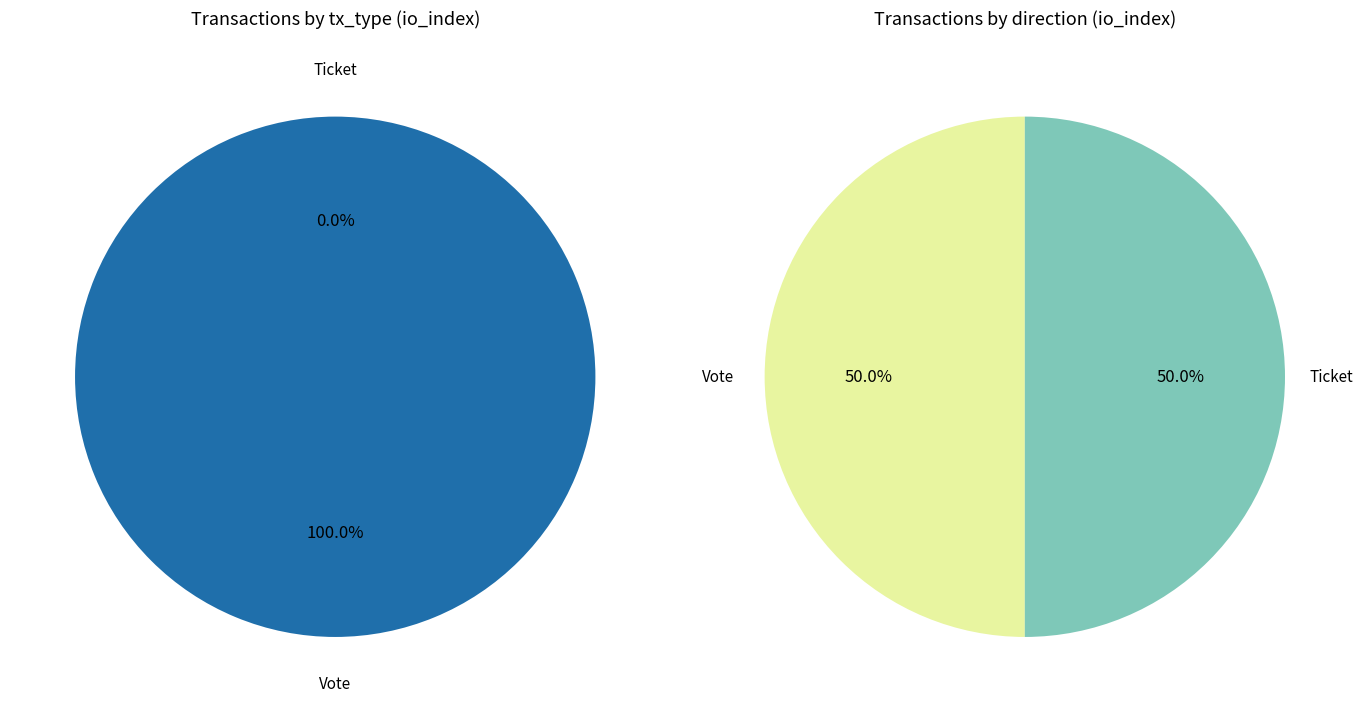

True or false: Ticket accounts for 1% of the total.

False